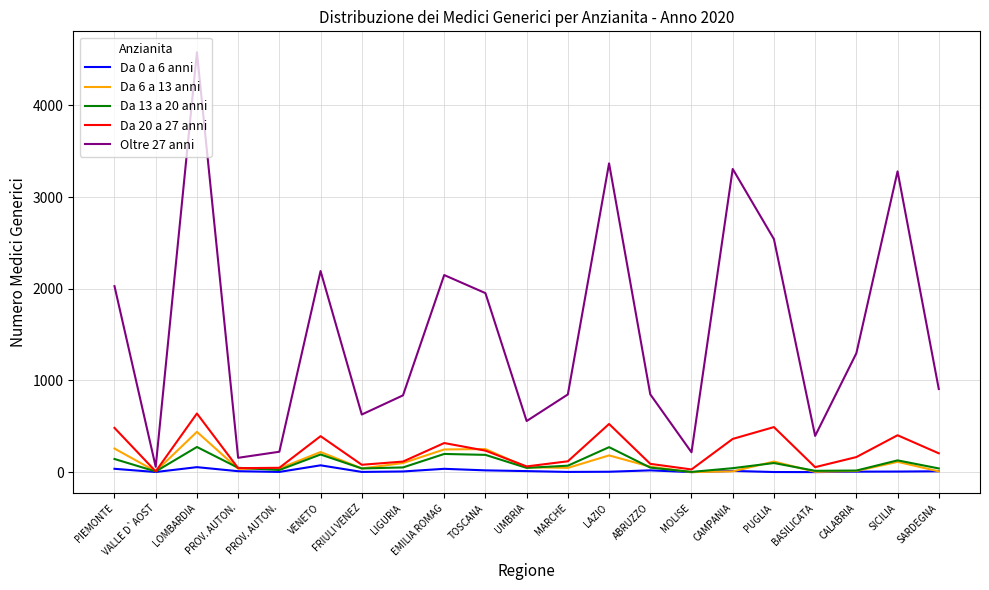

Where is the first local minimum for Da 13 a 20 anni?

VALLE D`AOST